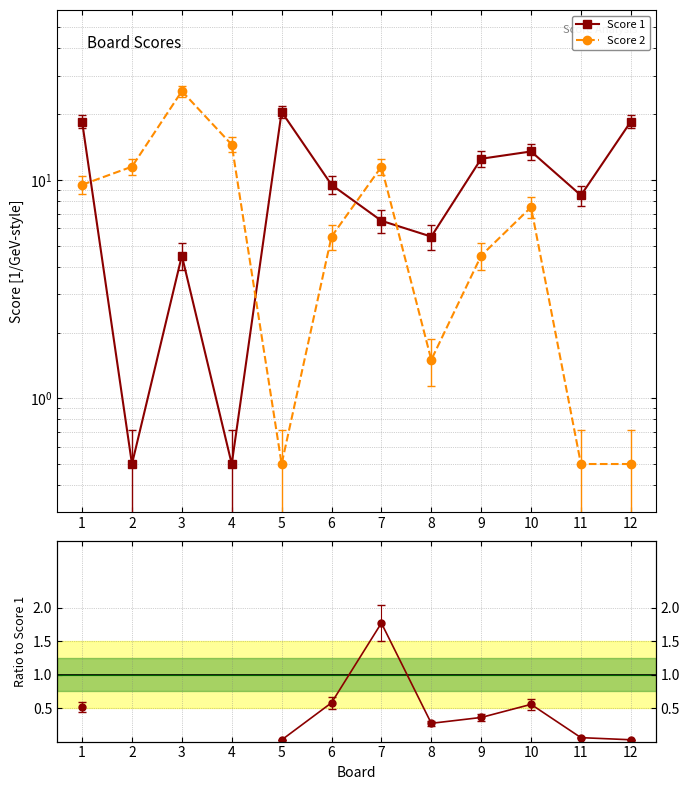

True or false: Score 2 and Score 2 / Score 1 cross at least once.

False